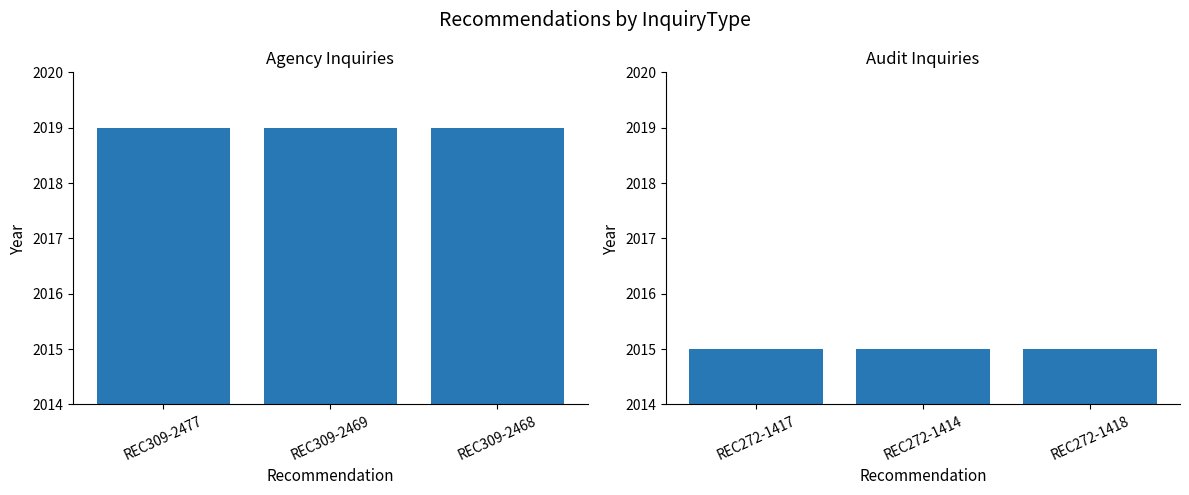

Which series changed the most between REC309-2477 and REC309-2468?

Agency